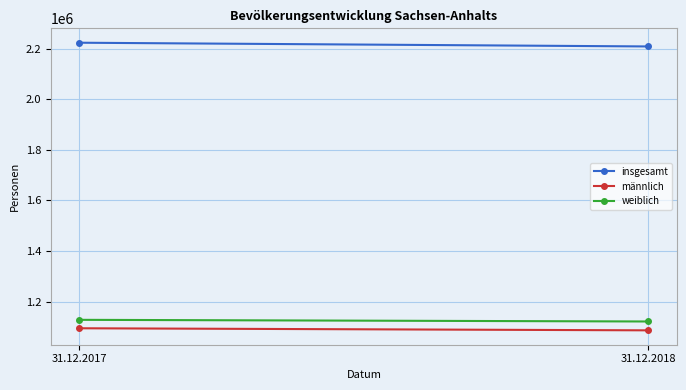

Which series changed the most between 31.12.2017 and 31.12.2018?

insgesamt